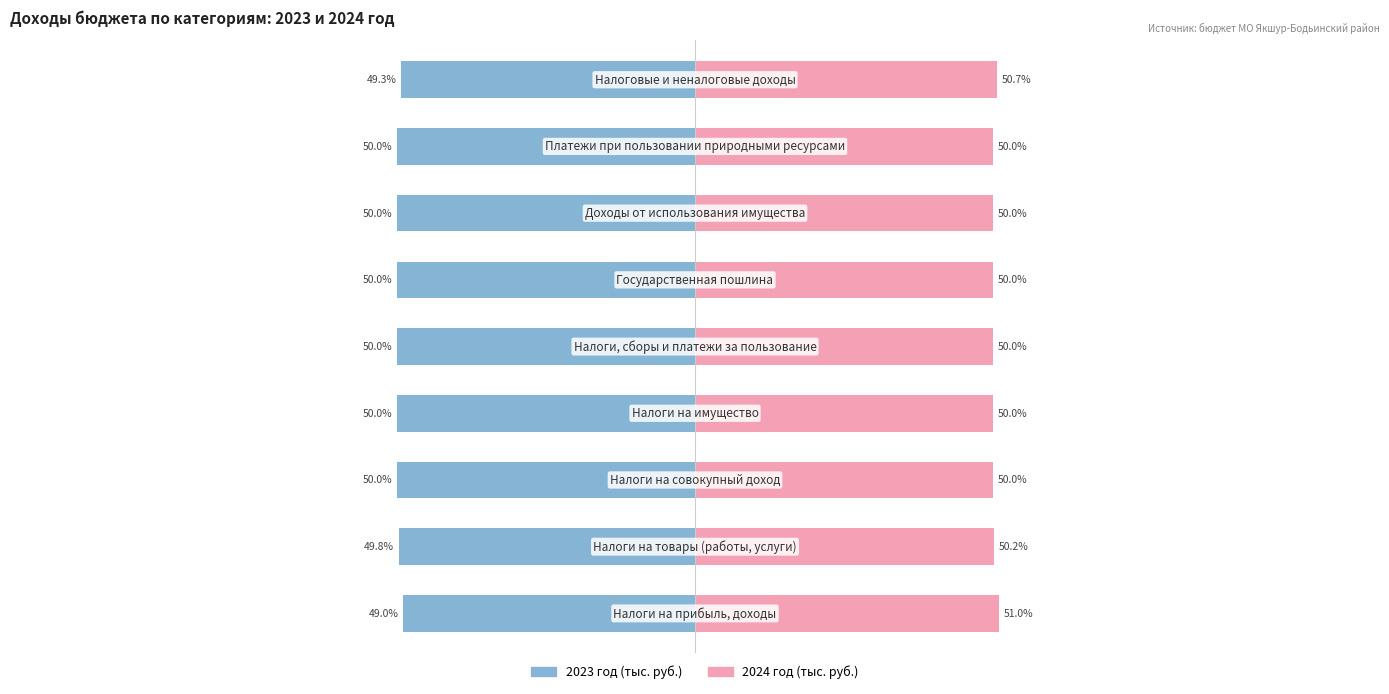

Reading left to right, list all the values displayed in this chart.

Male: 0=-49.0	1=-49.8	2=-50.0	3=-50.0	4=-50.0	5=-50.0	6=-50.0	7=-50.0	8=-49.3
Female: 0=51.0	1=50.2	2=50.0	3=50.0	4=50.0	5=50.0	6=50.0	7=50.0	8=50.7